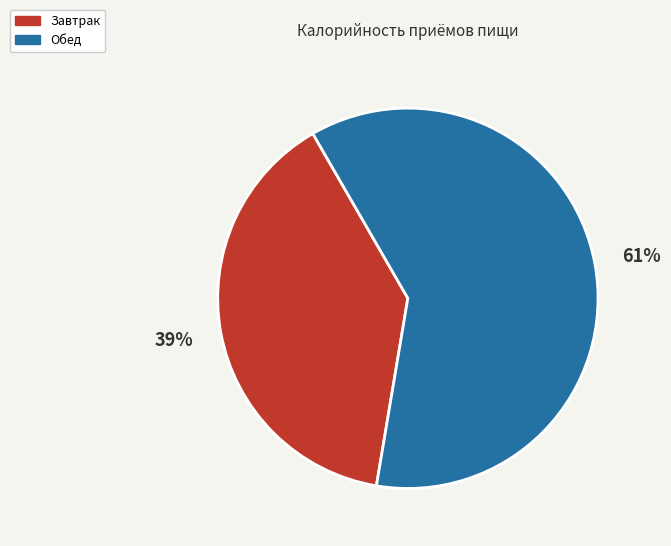

Is there any slice that represents more than half of the pie?

Yes